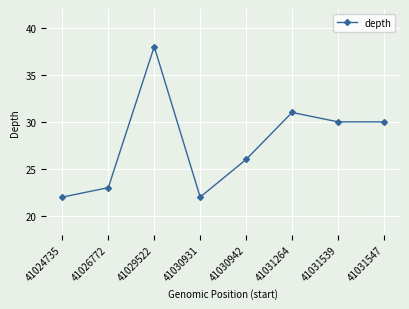

Which has a higher value, 41029522 or 41031539?

41029522